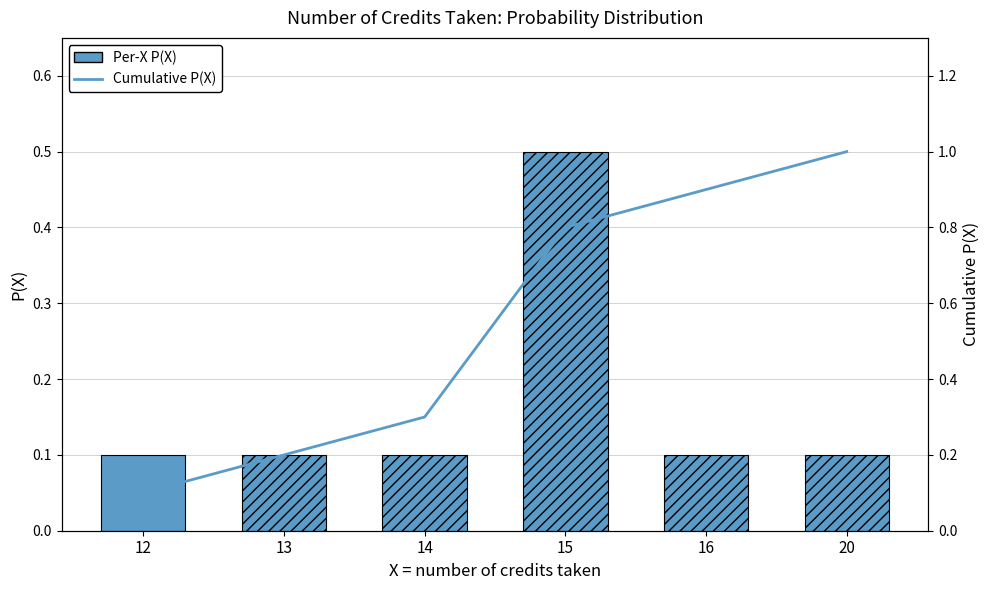

Which has a higher value, 12 or 13?

12